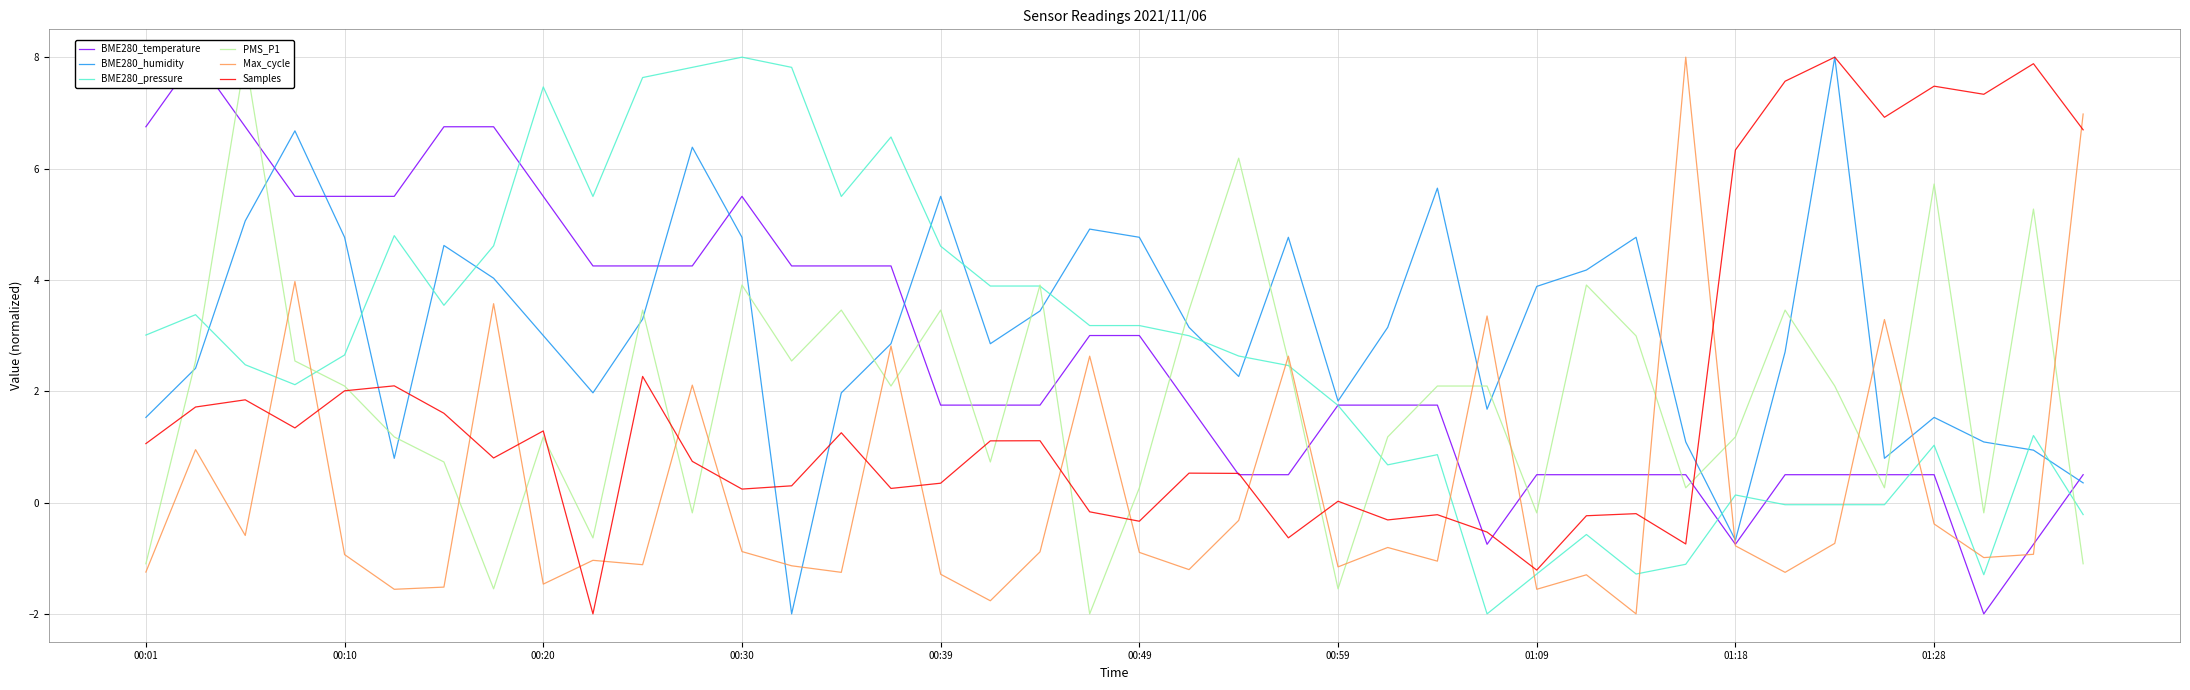

Reading right to left, list all the values displayed in this chart.

BME280_temperature: 0.5	-0.7	-2.0	0.5	0.5	0.5	0.5	-0.7	0.5	0.5	0.5	0.5	-0.7	1.8	1.8	1.8	0.5	0.5	1.8	3.0	3.0	1.8	1.8	1.8	4.2	4.2	4.2	5.5	4.2	4.2	4.2	5.5	6.7	6.7	5.5	5.5	5.5	6.7	8.0	6.7
BME280_humidity: 0.4	0.9	1.1	1.5	0.8	8.0	2.7	-0.7	1.1	4.8	4.2	3.9	1.7	5.6	3.1	1.8	4.8	2.3	3.1	4.8	4.9	3.4	2.9	5.5	2.9	2.0	-2.0	4.8	6.4	3.3	2.0	3.0	4.0	4.6	0.8	4.8	6.7	5.1	2.4	1.5
BME280_pressure: -0.2	1.2	-1.3	1.0	-0.0	-0.0	-0.0	0.1	-1.1	-1.3	-0.6	-1.3	-2.0	0.9	0.7	1.7	2.5	2.6	3.0	3.2	3.2	3.9	3.9	4.6	6.6	5.5	7.8	8.0	7.8	7.6	5.5	7.5	4.6	3.5	4.8	2.7	2.1	2.5	3.4	3.0
PMS_P1: -1.1	5.3	-0.2	5.7	0.3	2.1	3.5	1.2	0.3	3.0	3.9	-0.2	2.1	2.1	1.2	-1.5	2.5	6.2	3.5	0.3	-2.0	3.9	0.7	3.5	2.1	3.5	2.5	3.9	-0.2	3.5	-0.6	1.2	-1.5	0.7	1.2	2.1	2.5	8.0	2.5	-1.1
Max_cycle: 7.0	-0.9	-1.0	-0.4	3.3	-0.7	-1.3	-0.8	8.0	-2.0	-1.3	-1.6	3.4	-1.1	-0.8	-1.2	2.6	-0.3	-1.2	-0.9	2.6	-0.9	-1.8	-1.3	2.8	-1.3	-1.1	-0.9	2.1	-1.1	-1.0	-1.5	3.6	-1.5	-1.6	-0.9	4.0	-0.6	1.0	-1.2
Samples: 6.7	7.9	7.3	7.5	6.9	8.0	7.6	6.3	-0.7	-0.2	-0.2	-1.2	-0.5	-0.2	-0.3	0.0	-0.6	0.5	0.5	-0.3	-0.2	1.1	1.1	0.3	0.3	1.3	0.3	0.2	0.7	2.3	-2.0	1.3	0.8	1.6	2.1	2.0	1.3	1.8	1.7	1.1